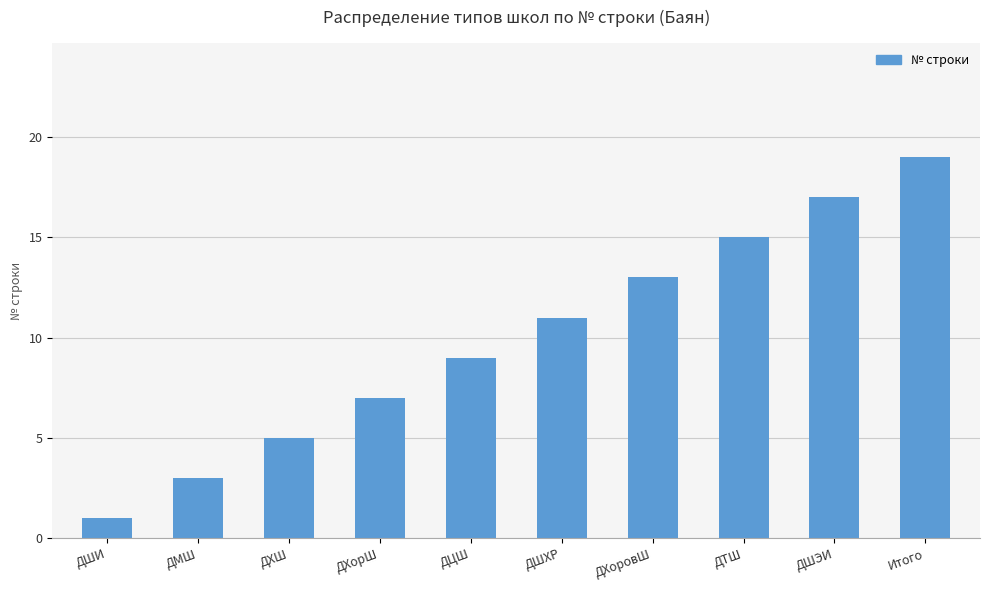

Reading left to right, extract all data points from this chart.

1	3	5	7	9	11	13	15	17	19